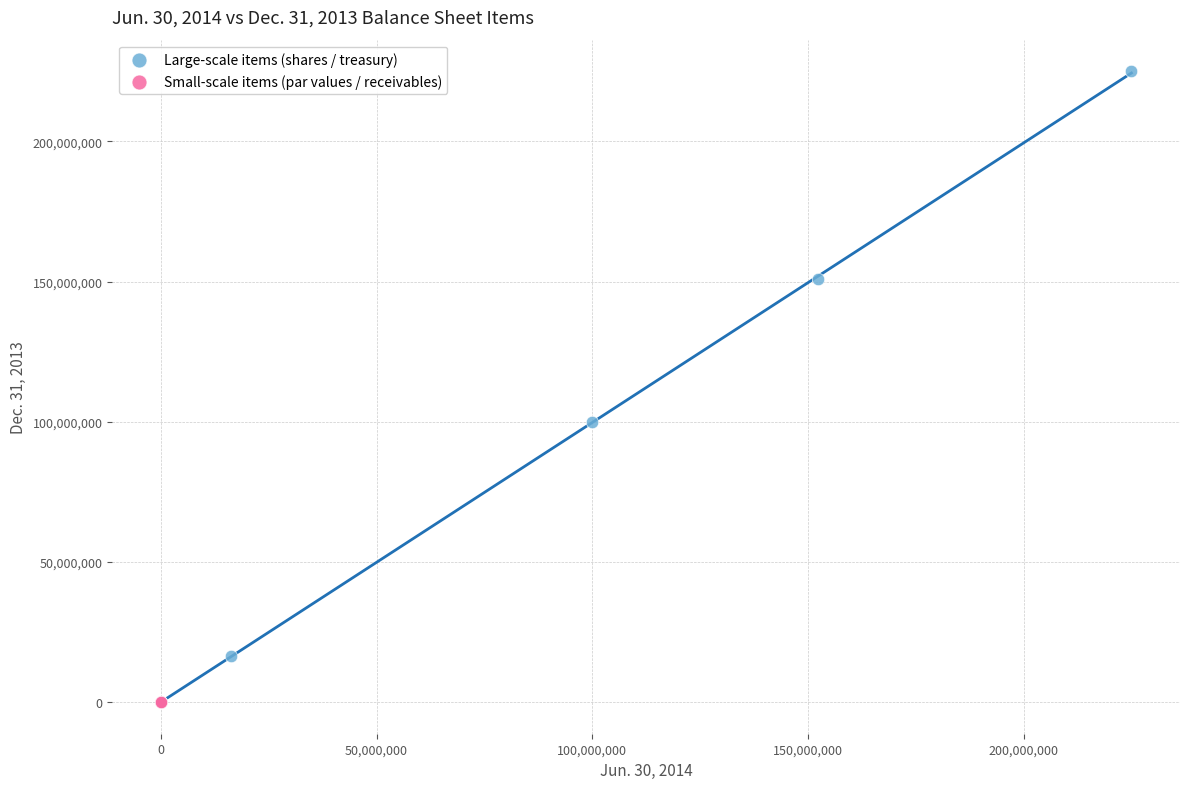

Which series has the widest spread of Y values?

Large-scale items (shares / treasury)